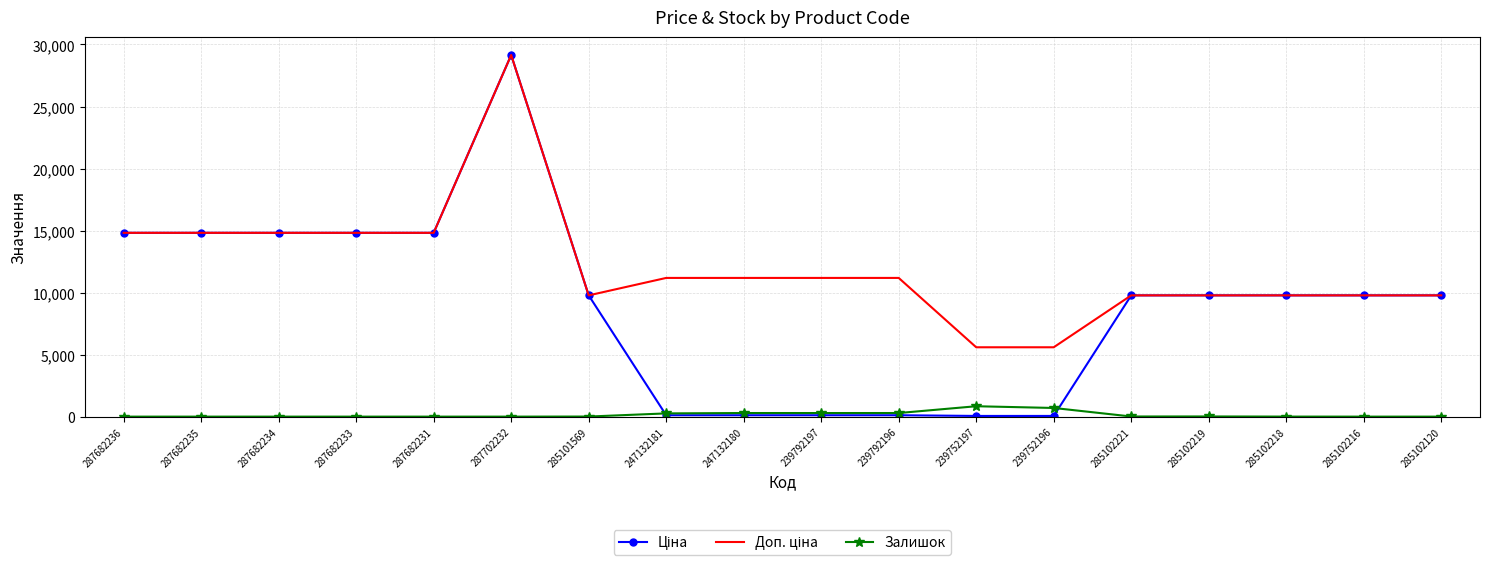

Count the number of categories in the chart.

18